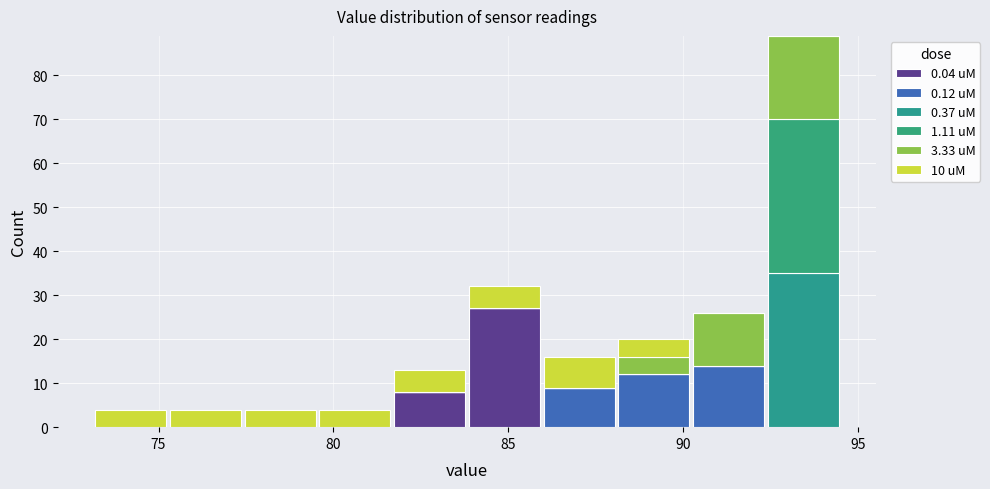

Reading left to right, transcribe this chart: for each stacked bar, give the range it covers on the x-axis and its total height. Neither the bar edges nor the heights are printed on the chart, so give them approximately, as read against the axes.

73.0 to 75.5: 4
75.5 to 77.5: 4
77.5 to 79.5: 4
79.5 to 81.5: 4
81.5 to 84.0: 13
84.0 to 86.0: 32
86.0 to 88.0: 16
88.0 to 90.0: 20
90.0 to 92.5: 26
92.5 to 94.5: 89